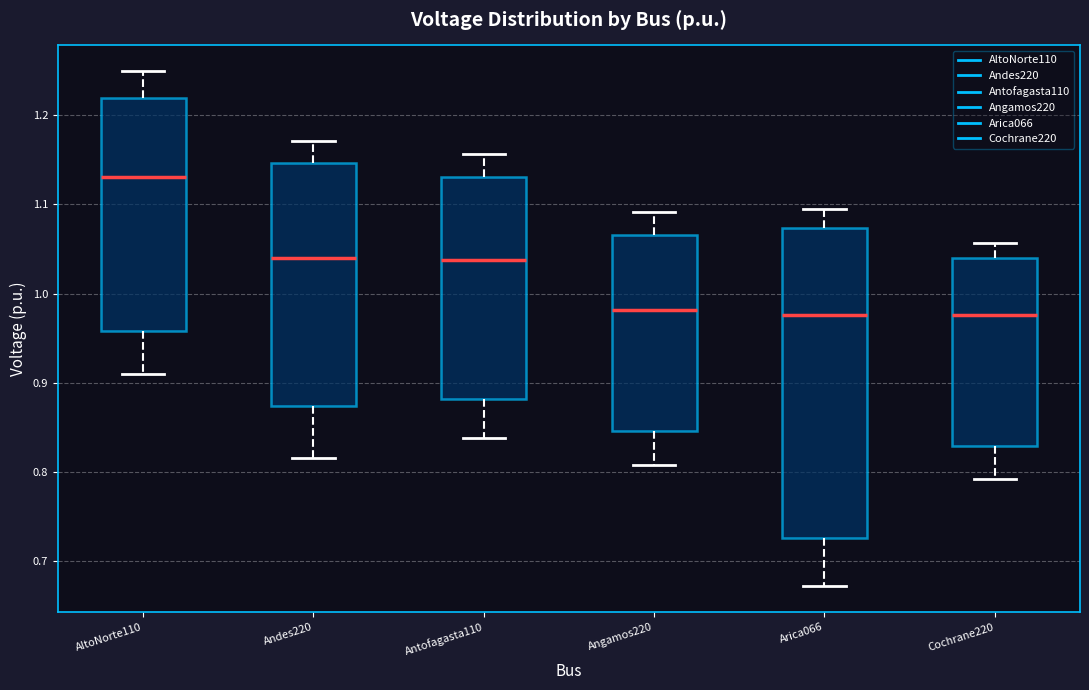

Reading left to right, transcribe this box plot: for each box, give where its median line is, the range the box spans, and where its two whiskers end, as read against the y-axis. The values are not printed on the chart, so give them approximately, as read against the axis.

AltoNorte110: median 1.13, box 0.96 to 1.22, whiskers 0.91 to 1.25
Andes220: median 1.04, box 0.87 to 1.15, whiskers 0.82 to 1.17
Antofagasta110: median 1.04, box 0.88 to 1.13, whiskers 0.84 to 1.16
Angamos220: median 0.98, box 0.85 to 1.07, whiskers 0.81 to 1.09
Arica066: median 0.98, box 0.73 to 1.07, whiskers 0.67 to 1.09
Cochrane220: median 0.98, box 0.83 to 1.04, whiskers 0.79 to 1.06